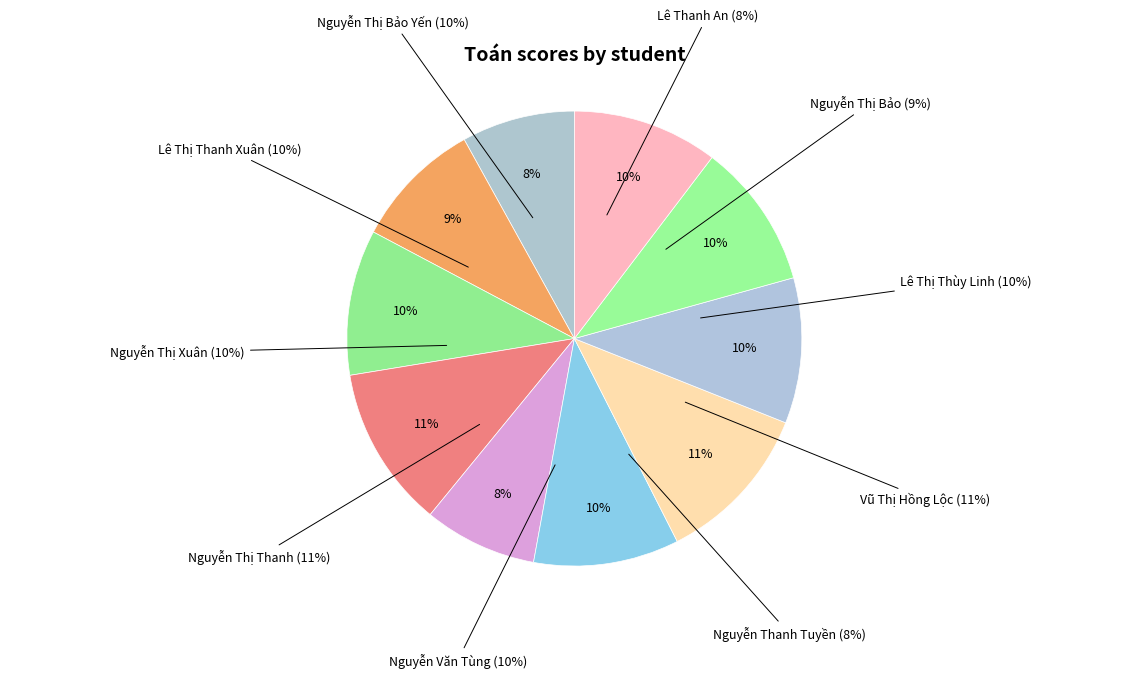

Is Nguyễn Thị Thanh the majority of the pie?

No